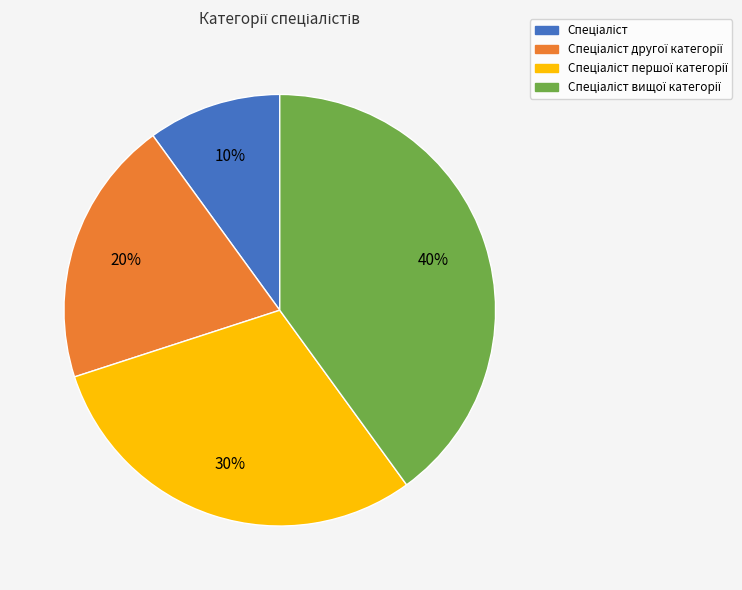

To the nearest percent, what is the average slice percentage?

25%